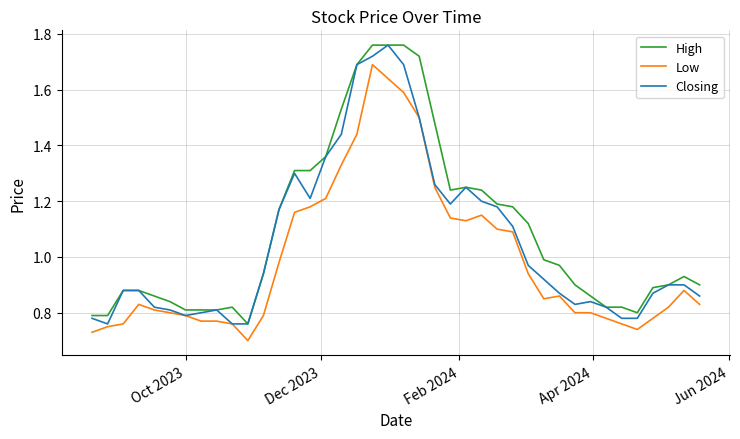

List the series in order of their overall mean, highest first.

High, Closing, Low